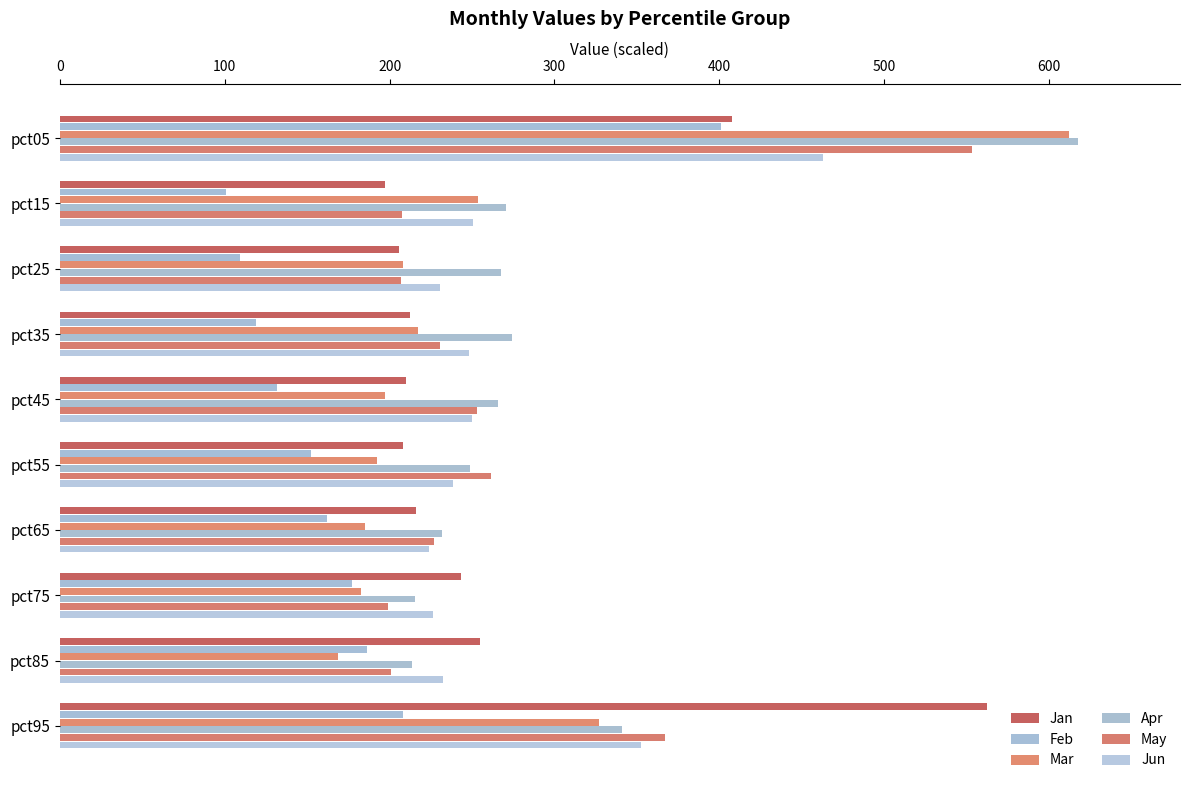

Count the number of categories in the chart.

10